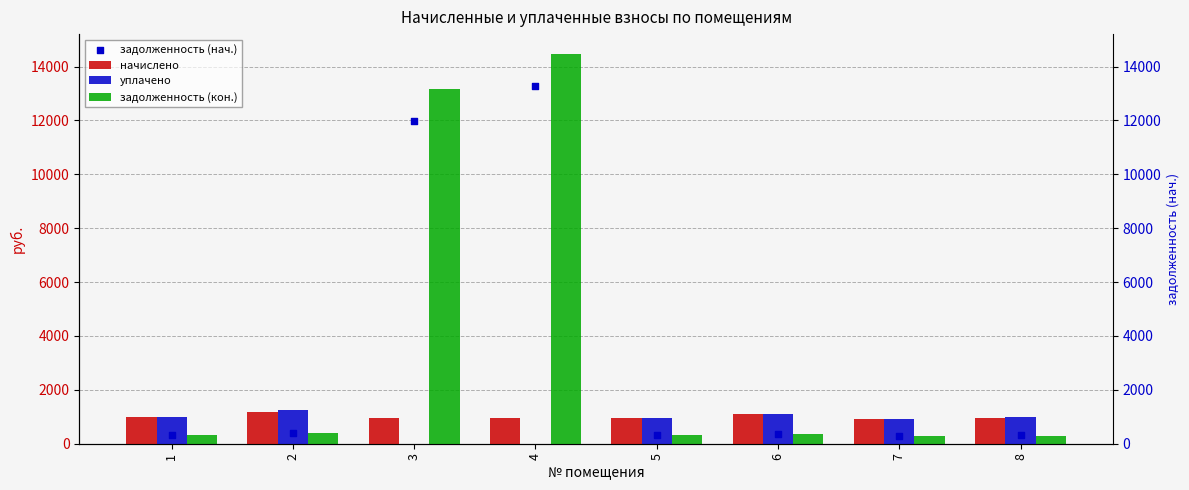

Which series reaches the minimum Y coordinate?

уплачено